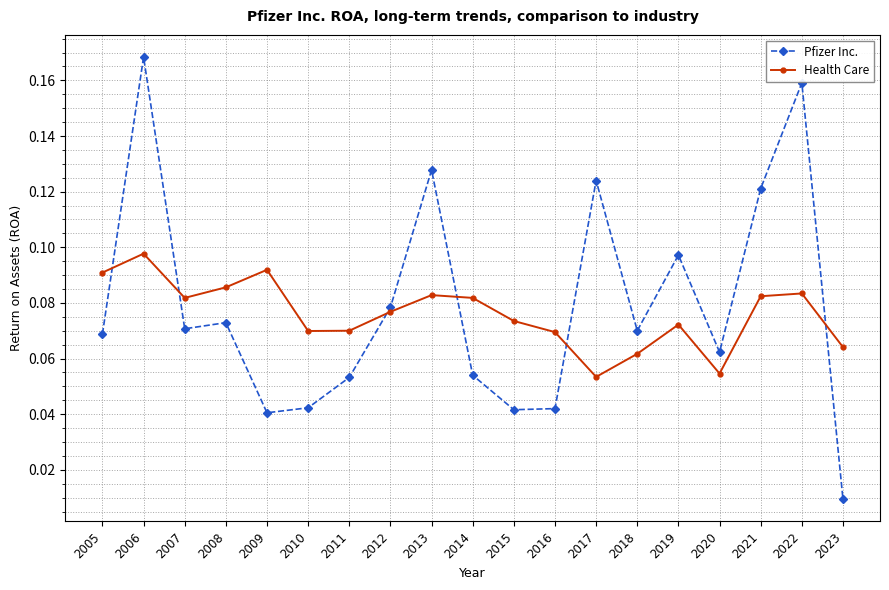

At which label does Pfizer Inc. reach its minimum?

2023